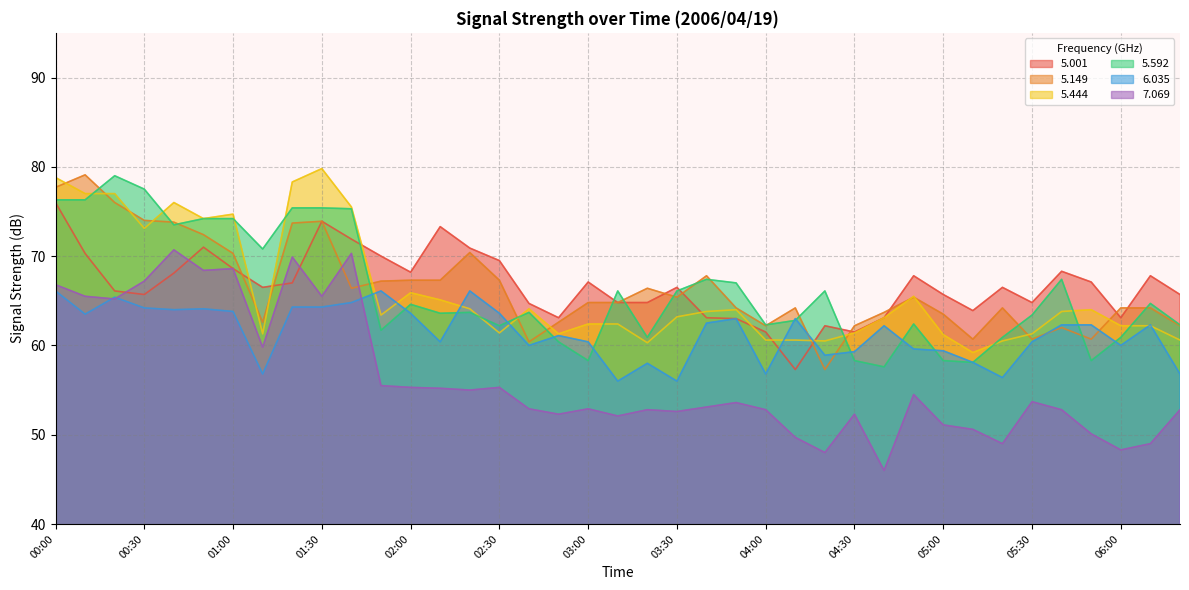

Which series ends up on top after the final intersection of   6.035 and   5.001?

  5.001